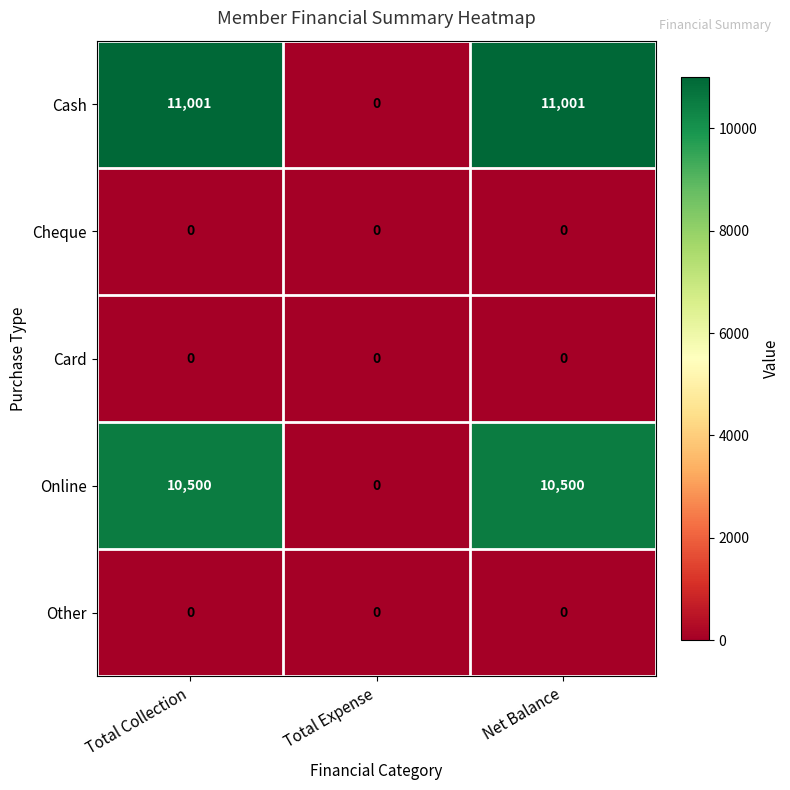

Is the value of Cash at Total Collection greater than the value of Card at Total Collection?

Yes